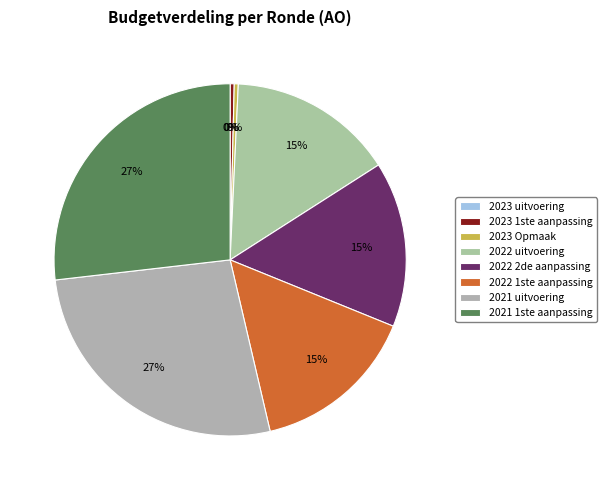

To the nearest percent, what percentage of the pie is 2022 1ste aanpassing?

15%